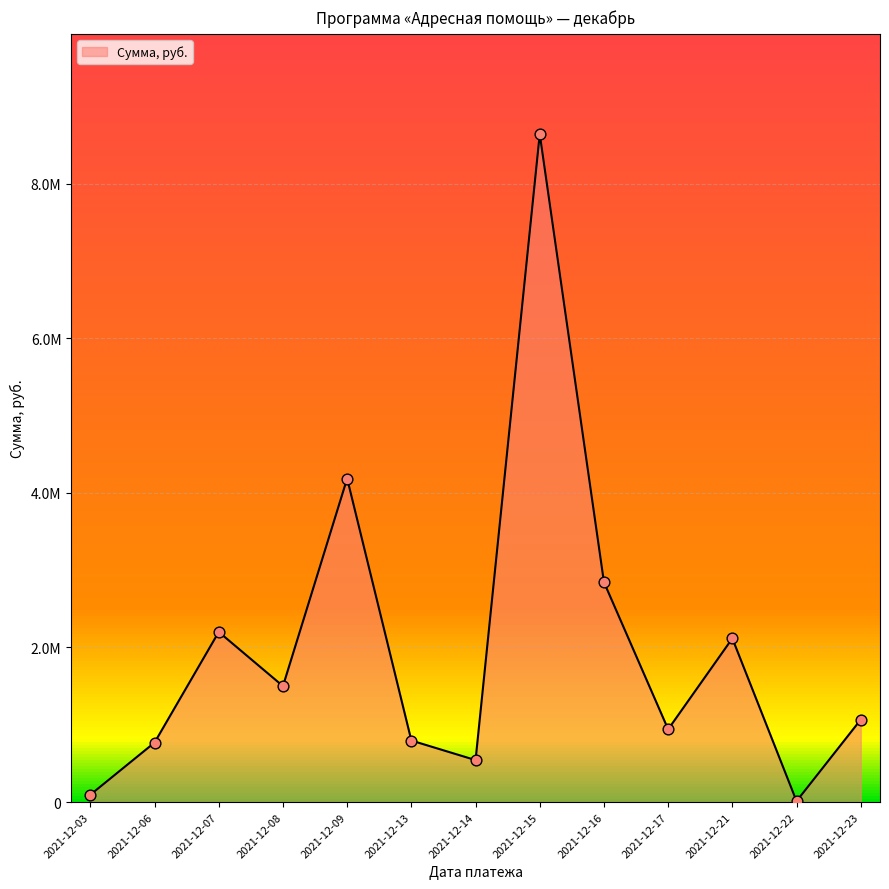

Is this an area chart (filled region under the line)?

Yes